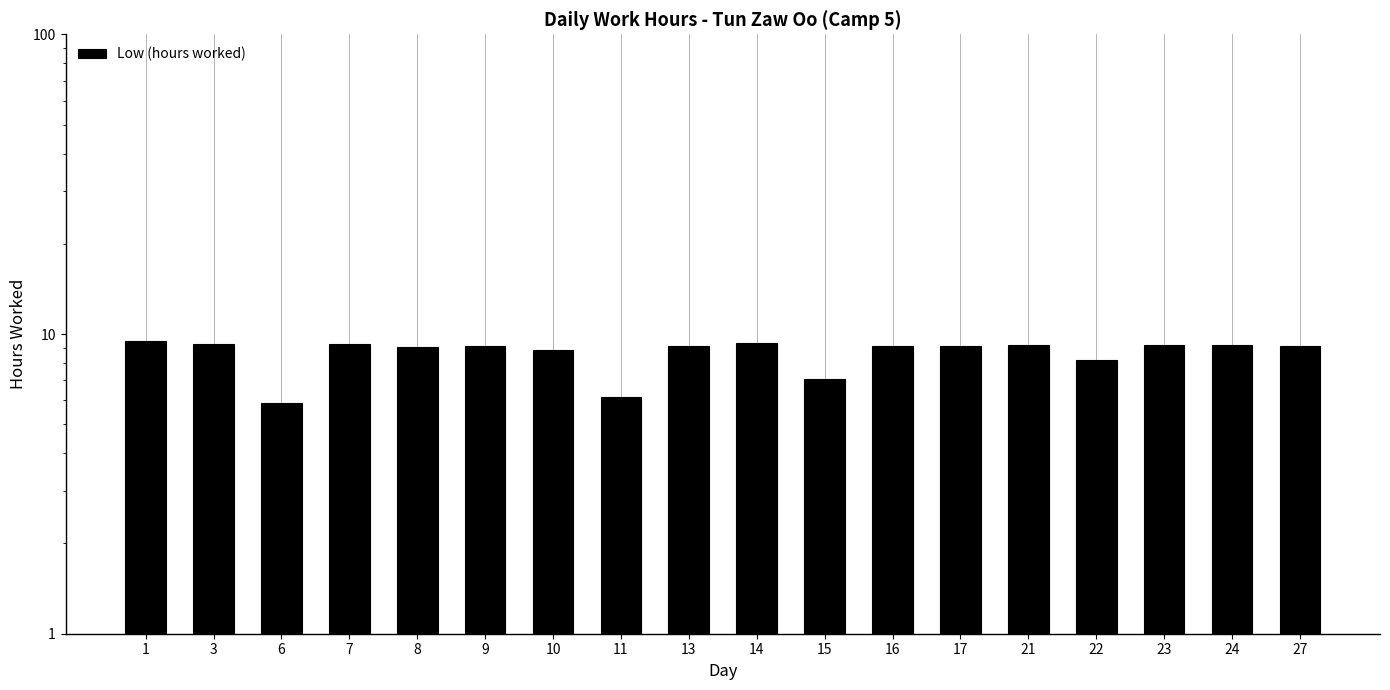

Approximately how many times larger is the value at 1 compared to 22?

1.2